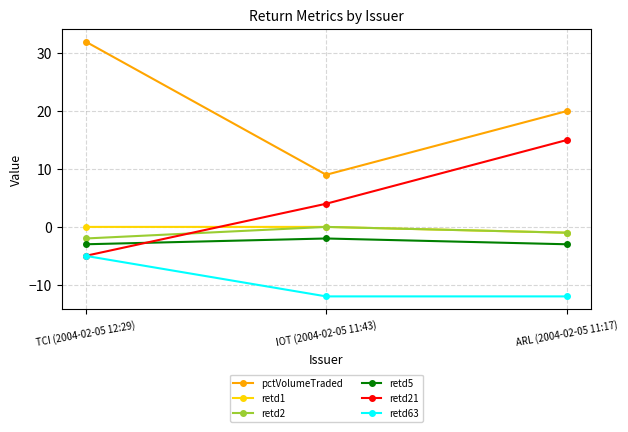

At which label is retd5 closest to -2?

IOT (2004-02-05 11:43)